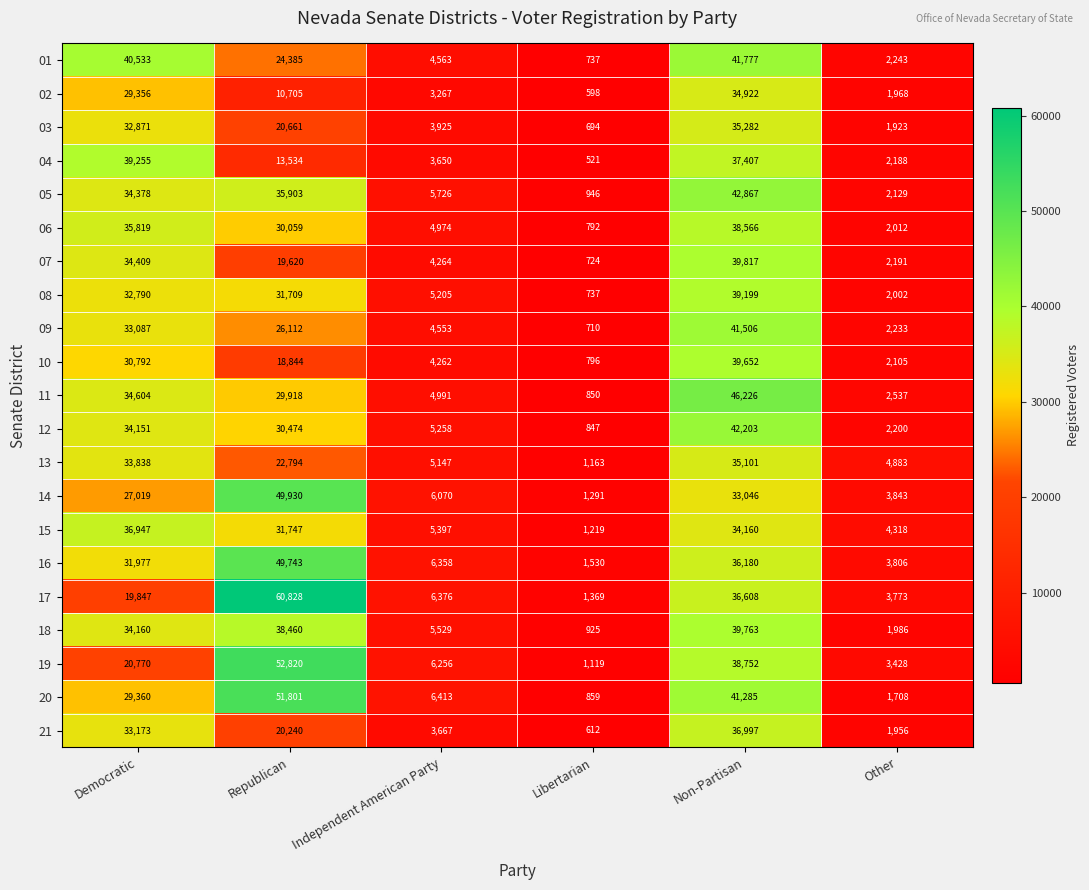

Which series changed the most between Republican and Independent American Party?

17